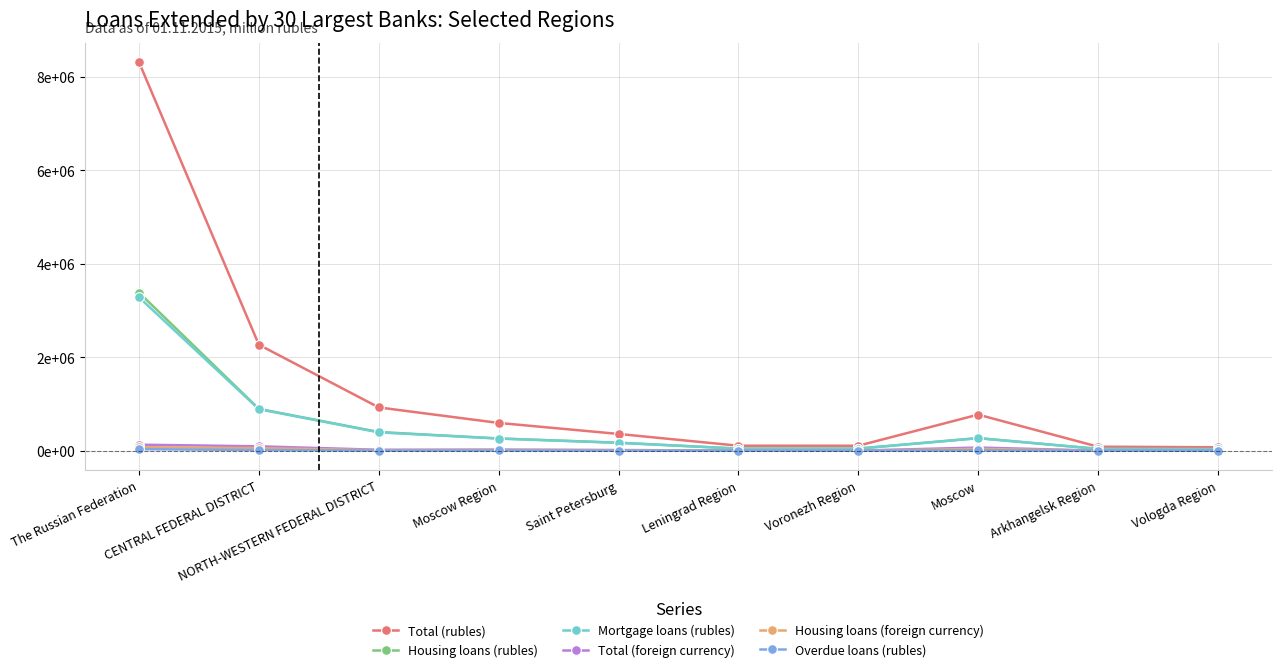

What is the average value of the Total (rubles) series?

1359238